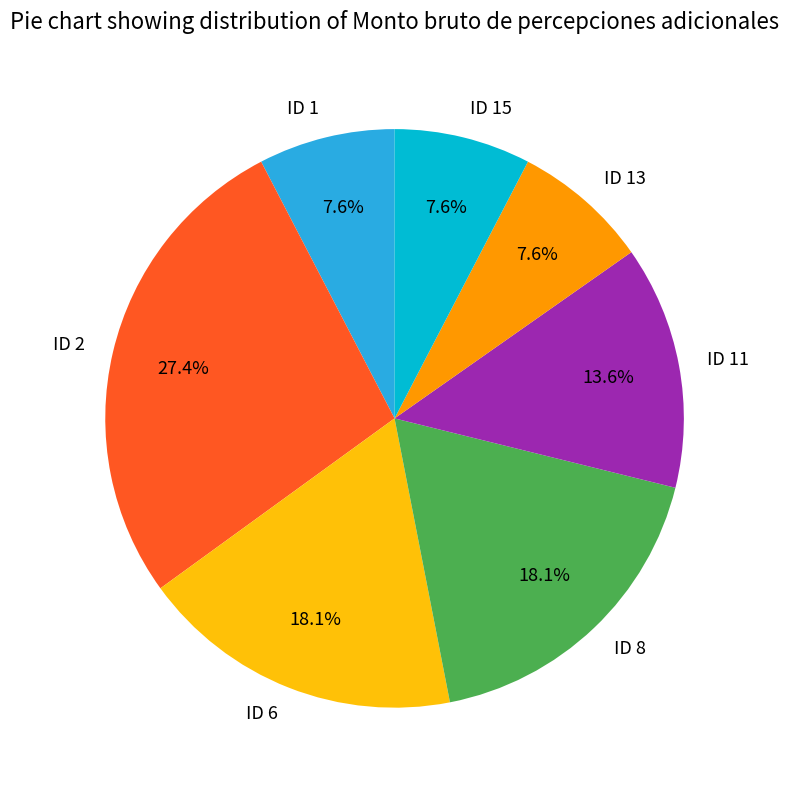

How much of the chart is everything except ID 8?

81.9%